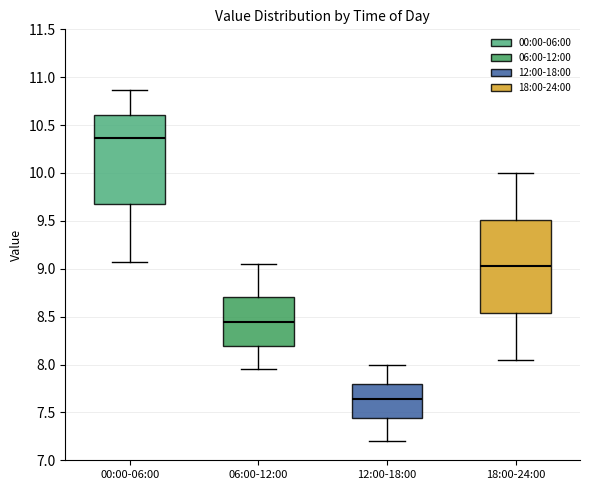

Where is the upper edge of the box for 00:00-06:00 on the y-axis? The values are not printed on the chart, so give them approximately, as read against the axis.

10.60